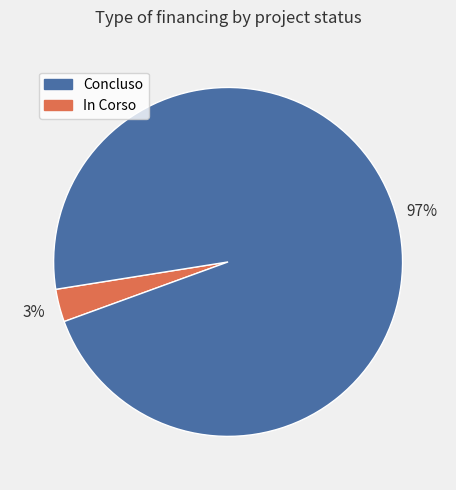

Is there any slice that represents more than half of the pie?

Yes